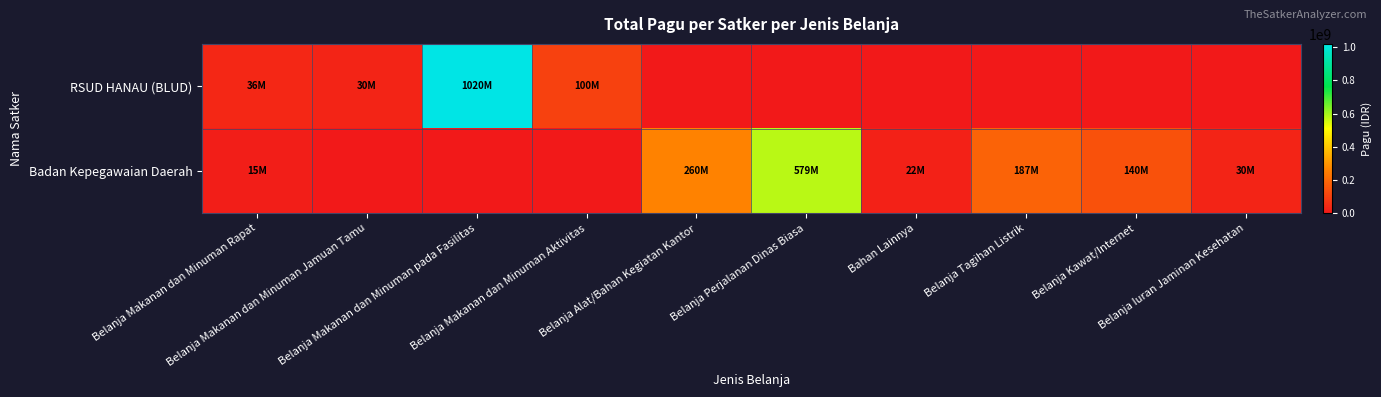

At which category is the sum across all series the highest?

Belanja Makanan dan Minuman pada Fasilitas